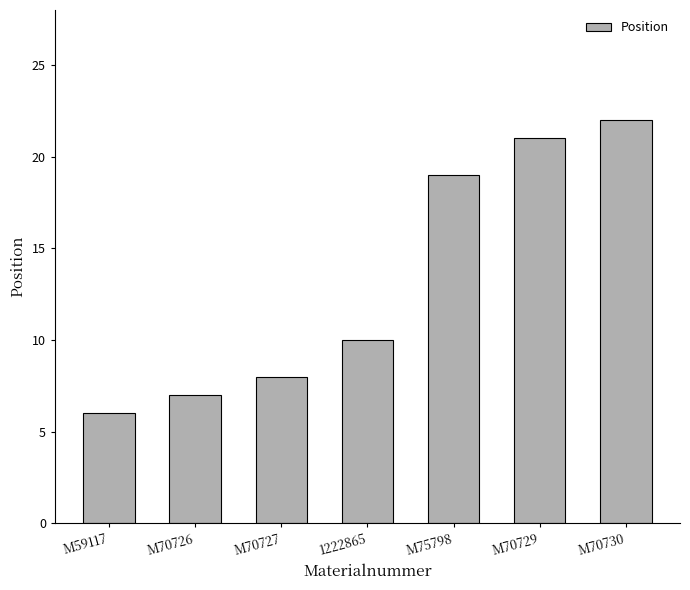

What is the difference between the values at M70729 and M59117?

15